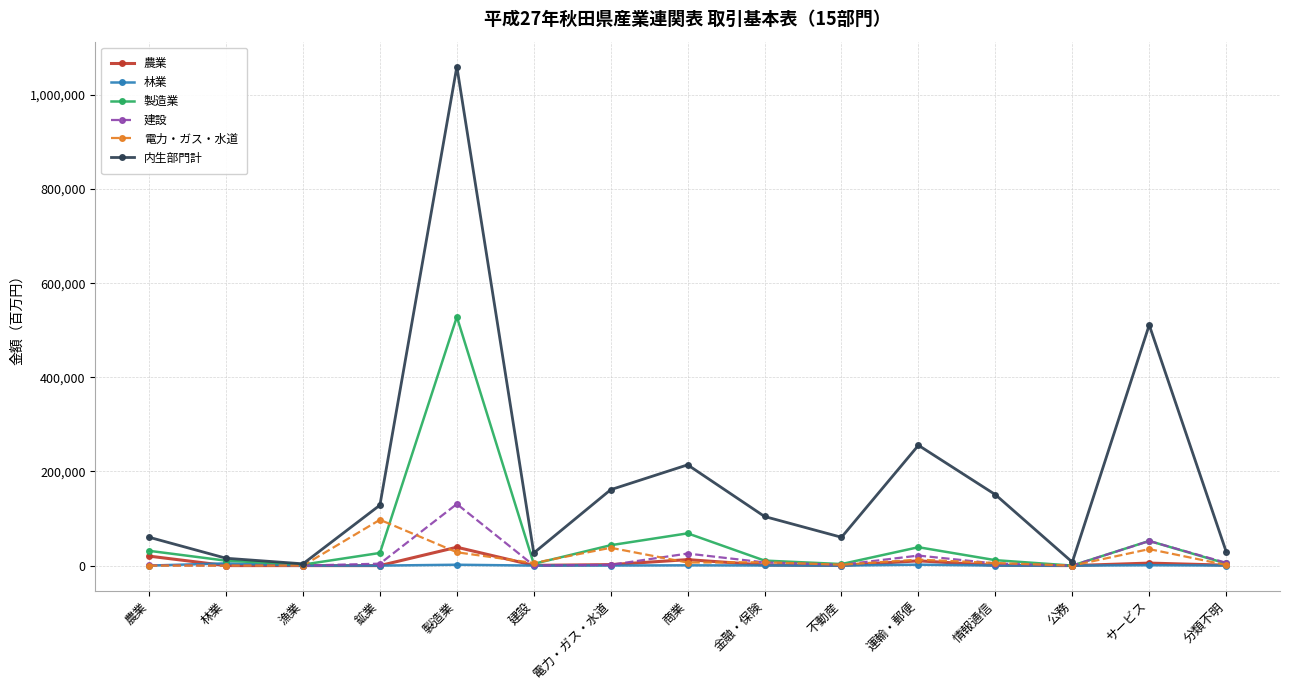

True or false: 製造業 has a value of 39057 at 運輸・郵便.

True